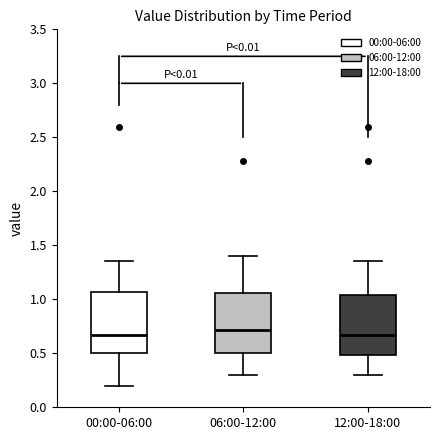

Where does the upper whisker of the box for 12:00-18:00 end on the y-axis? The values are not printed on the chart, so give them approximately, as read against the axis.

1.35